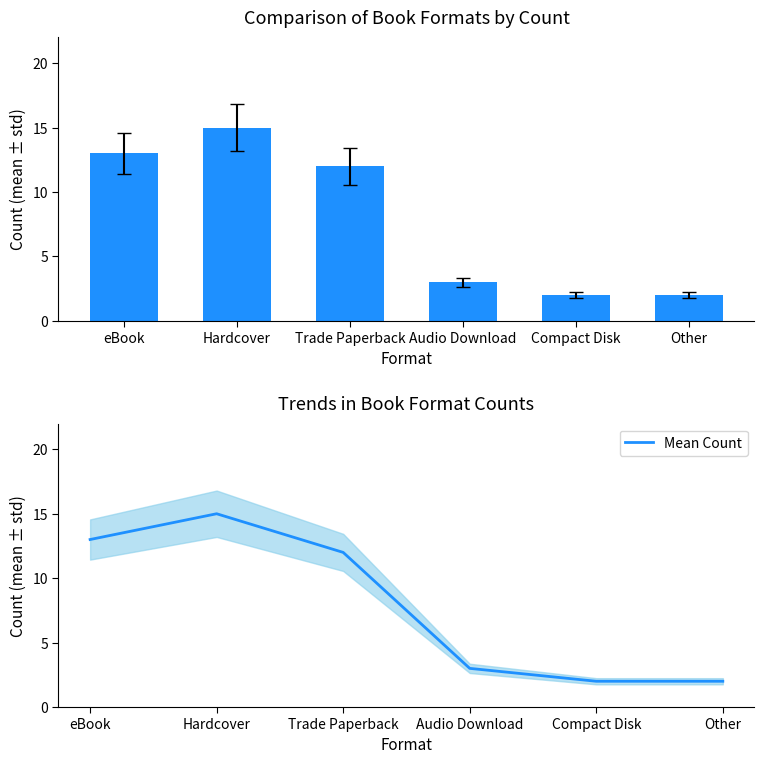

What is the label of the 1st bar from the left?

eBook